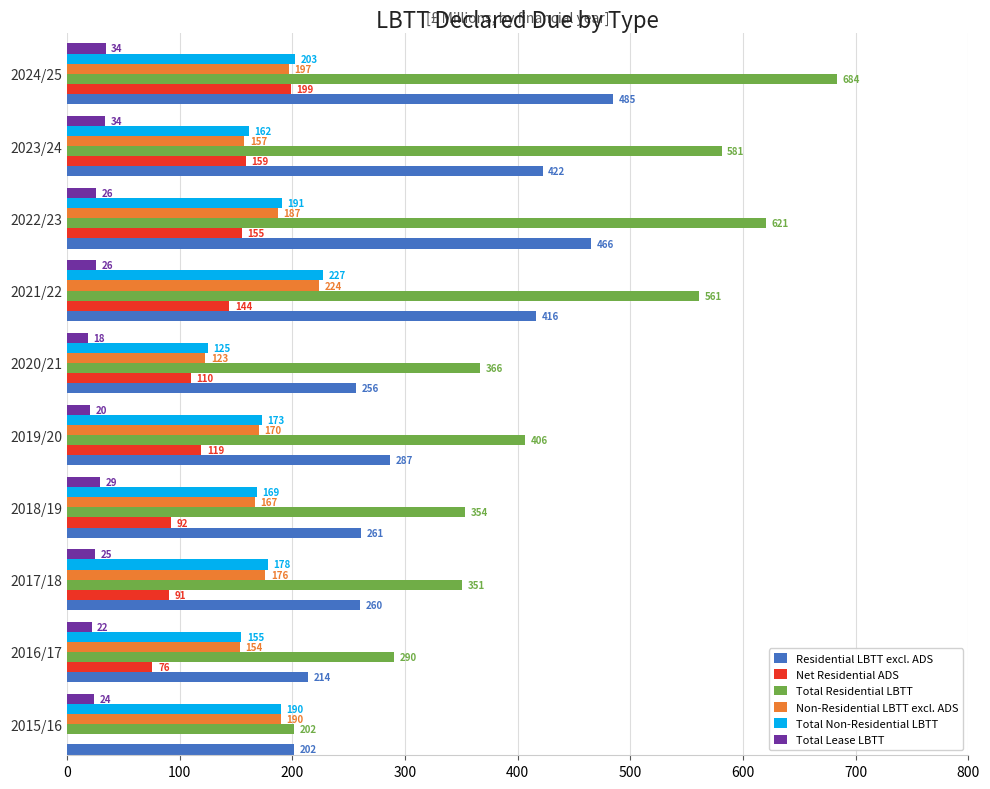

Which series has the largest range (max minus min)?

Total Residential LBTT